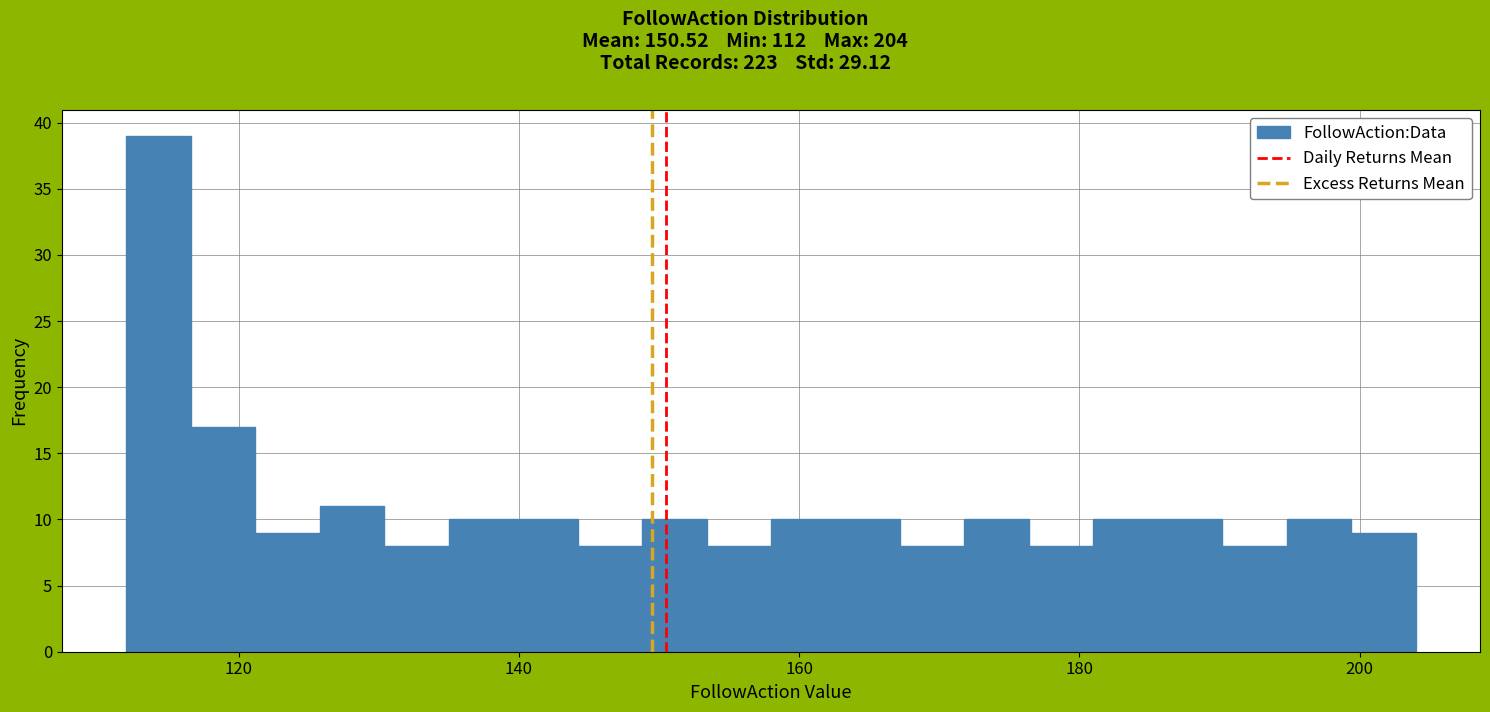

Around what value on the x-axis is the tallest bar? Give the approximate position of its centre, as read against the axis.

114